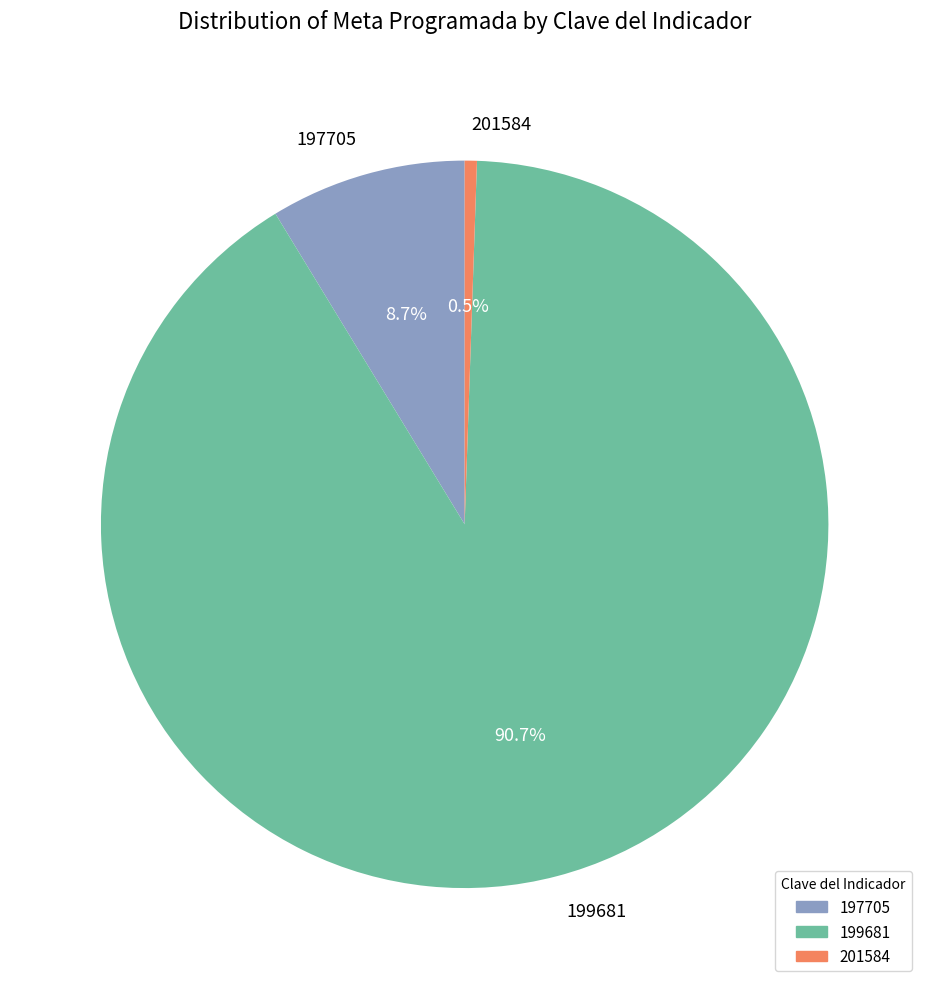

Which slice is the smallest?

201584